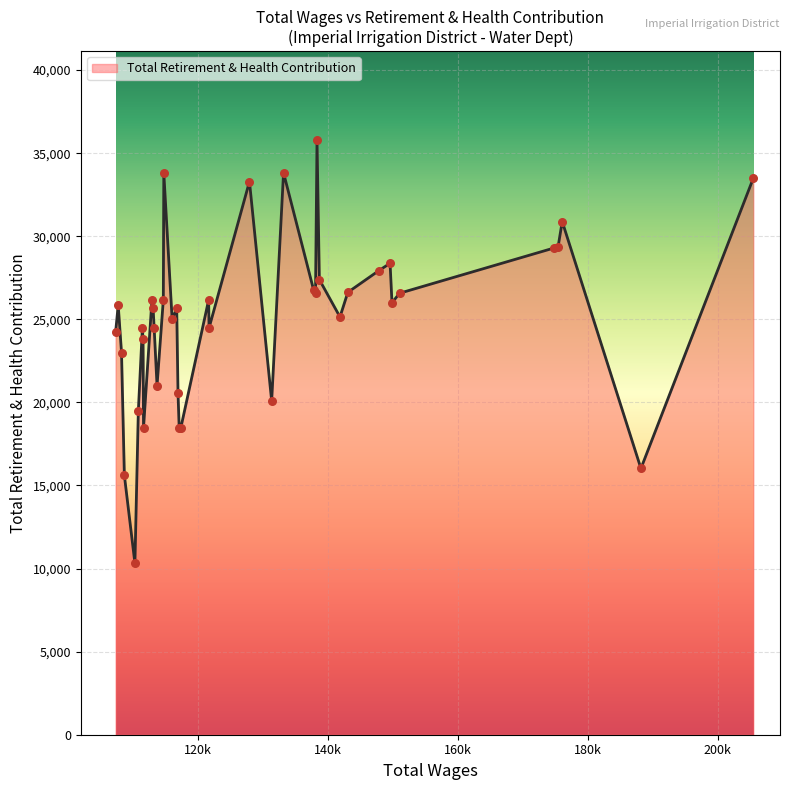

What is the minimum value shown in the chart?

10317